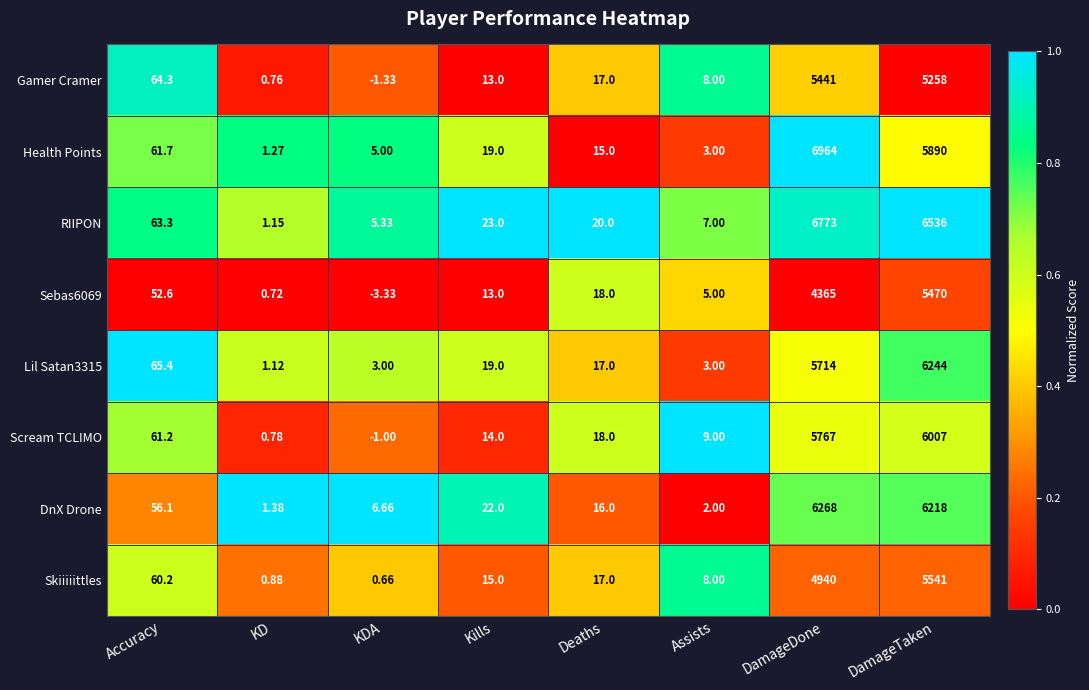

At which label does Gamer Cramer first exceed 17?

Accuracy